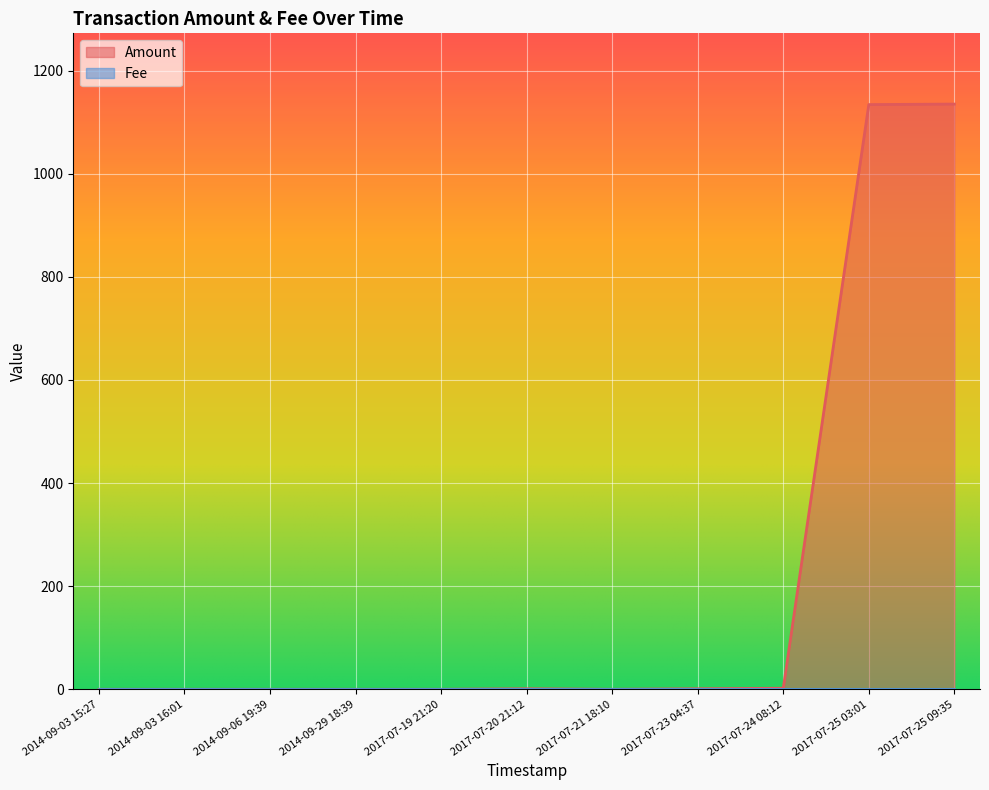

At which category does the data reach its first local valley?

2017-07-21 18:10